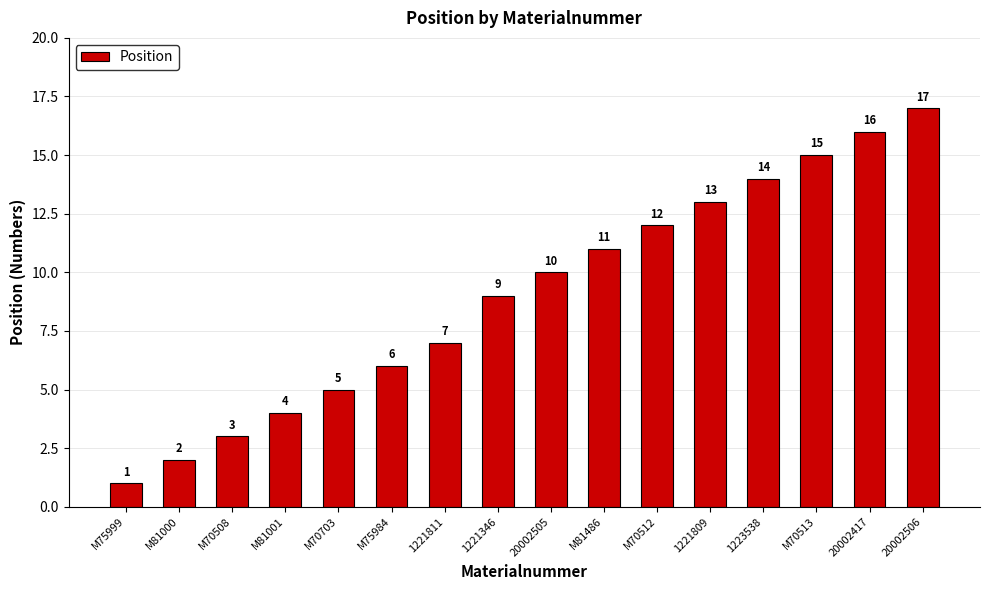

Reading left to right, extract all data points from this chart.

1	2	3	4	5	6	7	9	10	11	12	13	14	15	16	17